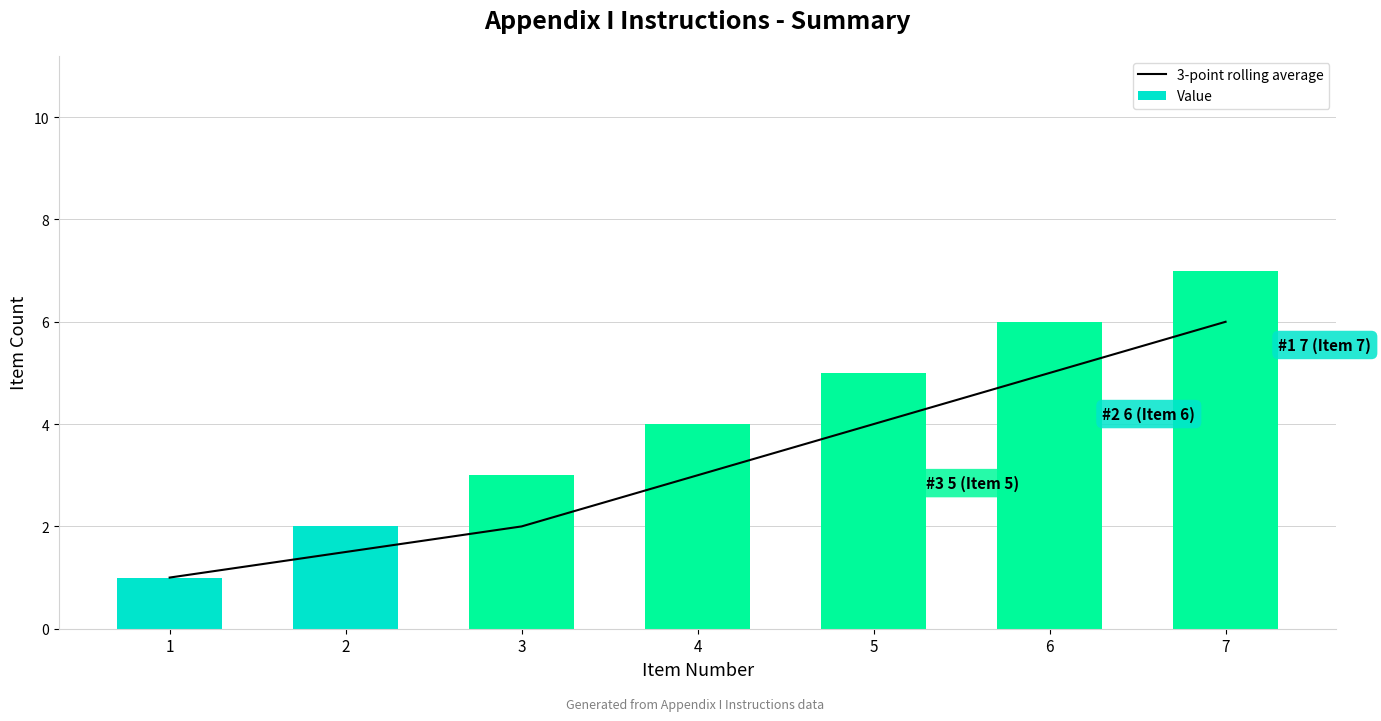

True or false: 3-point rolling average has a value of 5.4 at 5.

False